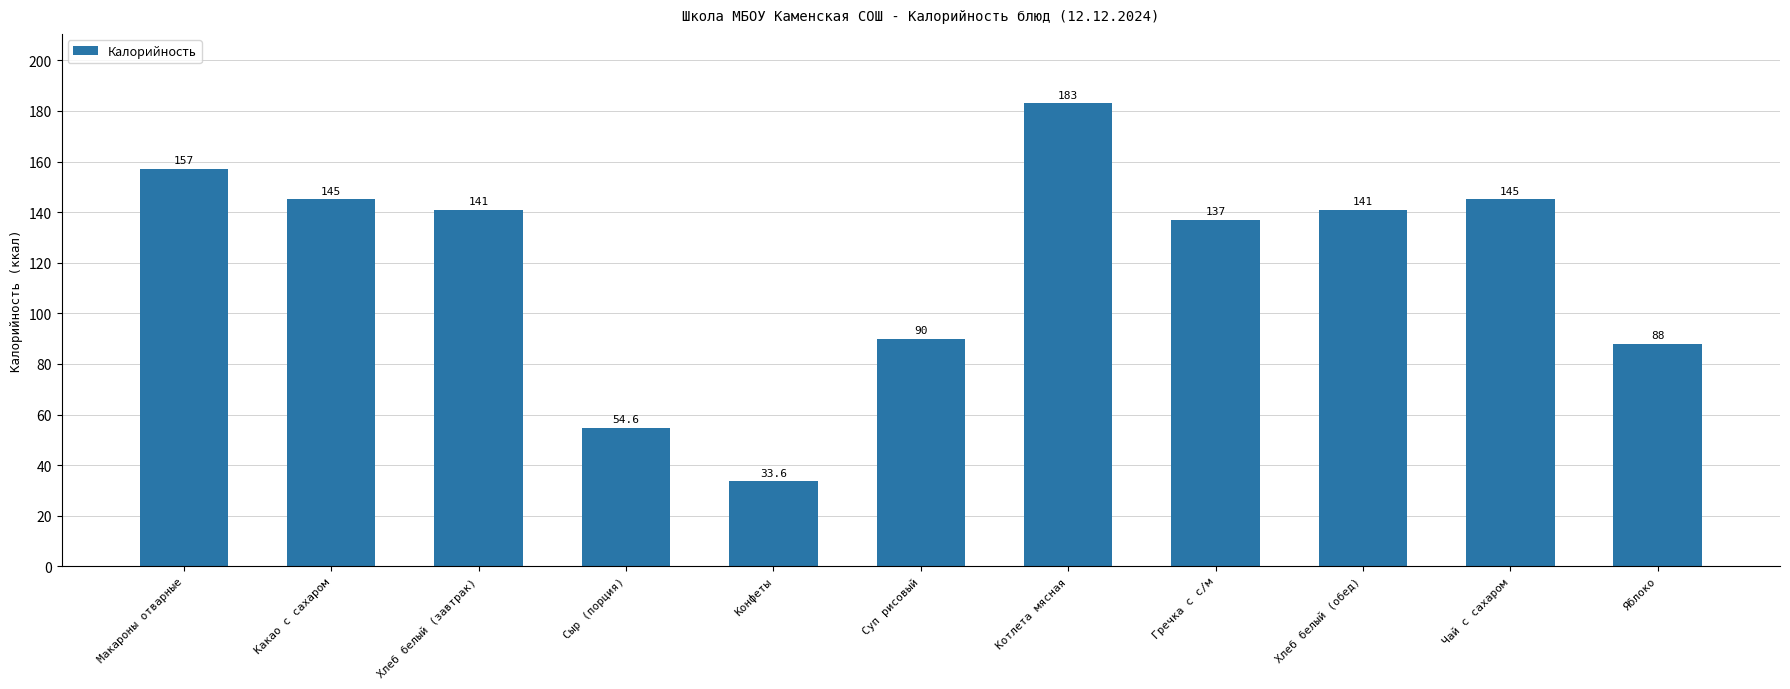

Is it true that the value at Котлета мясная is 183.0?

True